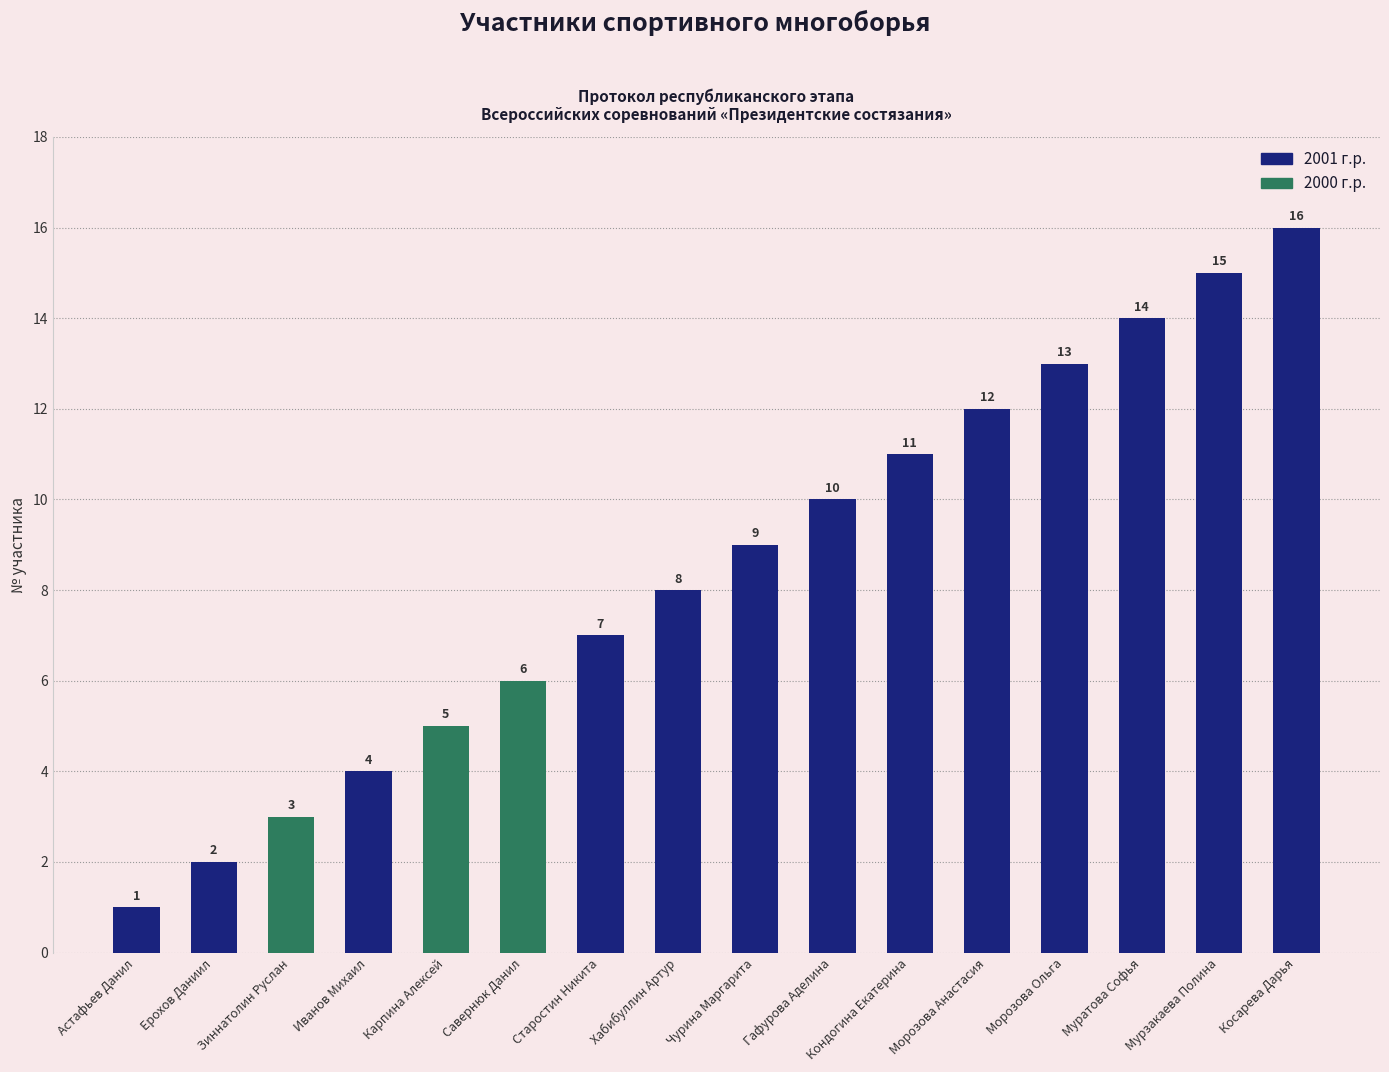

What is the label of the 4th bar from the right?

Морозова Ольга